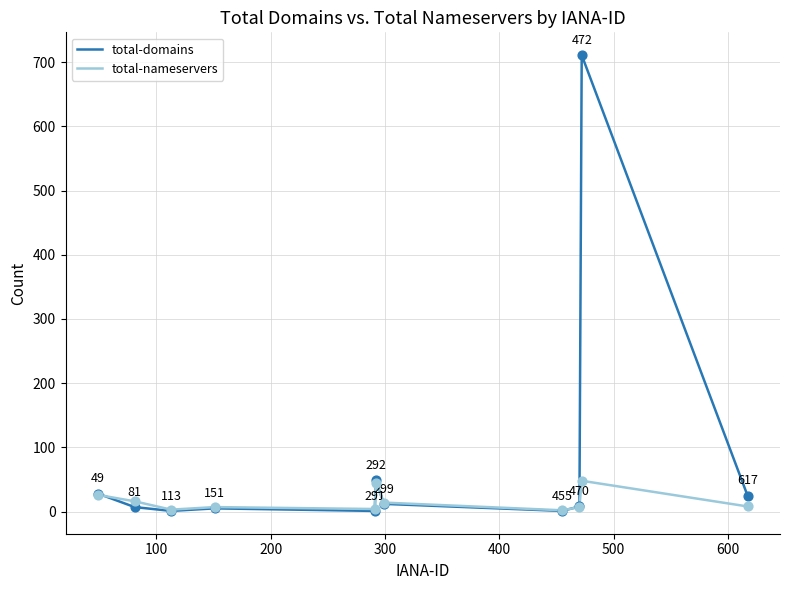

Which series has the widest spread of values?

total-domains